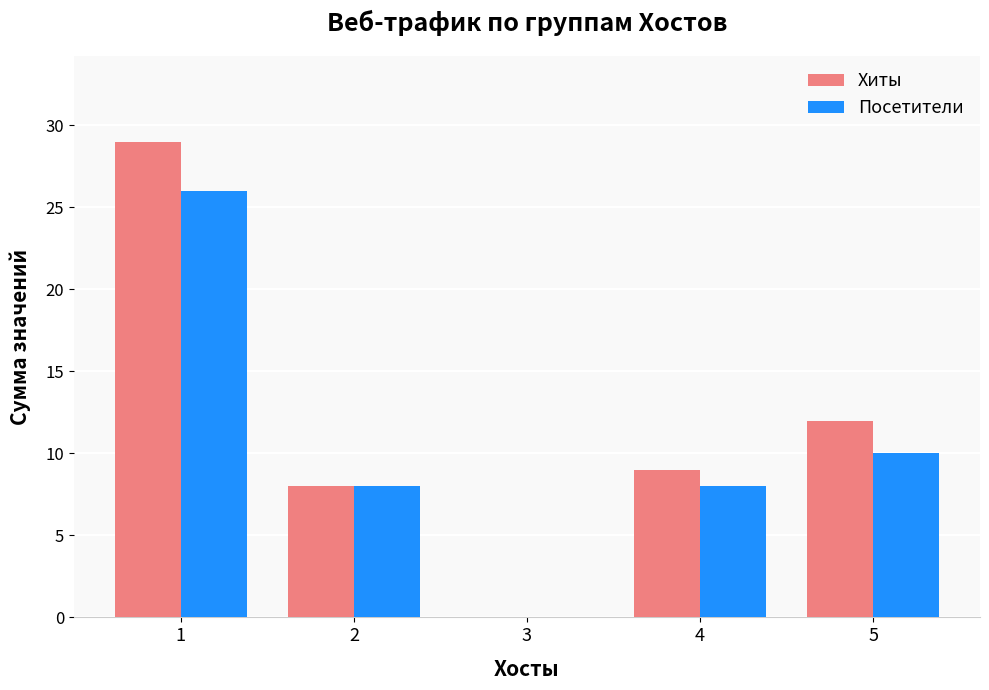

How many groups of bars are there?

5